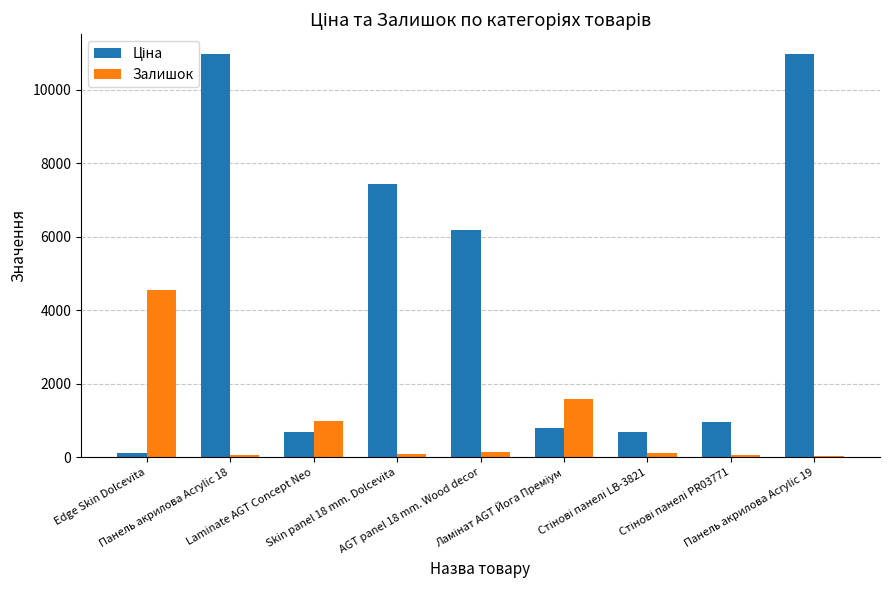

How many categories are shown in the chart?

9